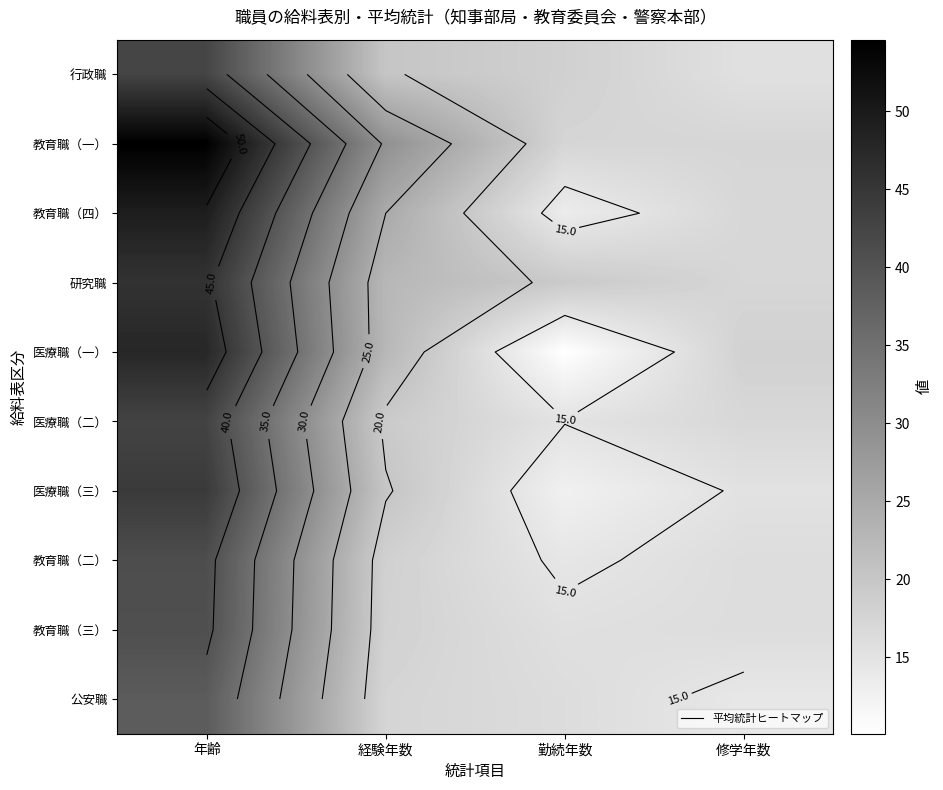

The value of 教育職（一） at 年齢 is 54.6. True or false?

True